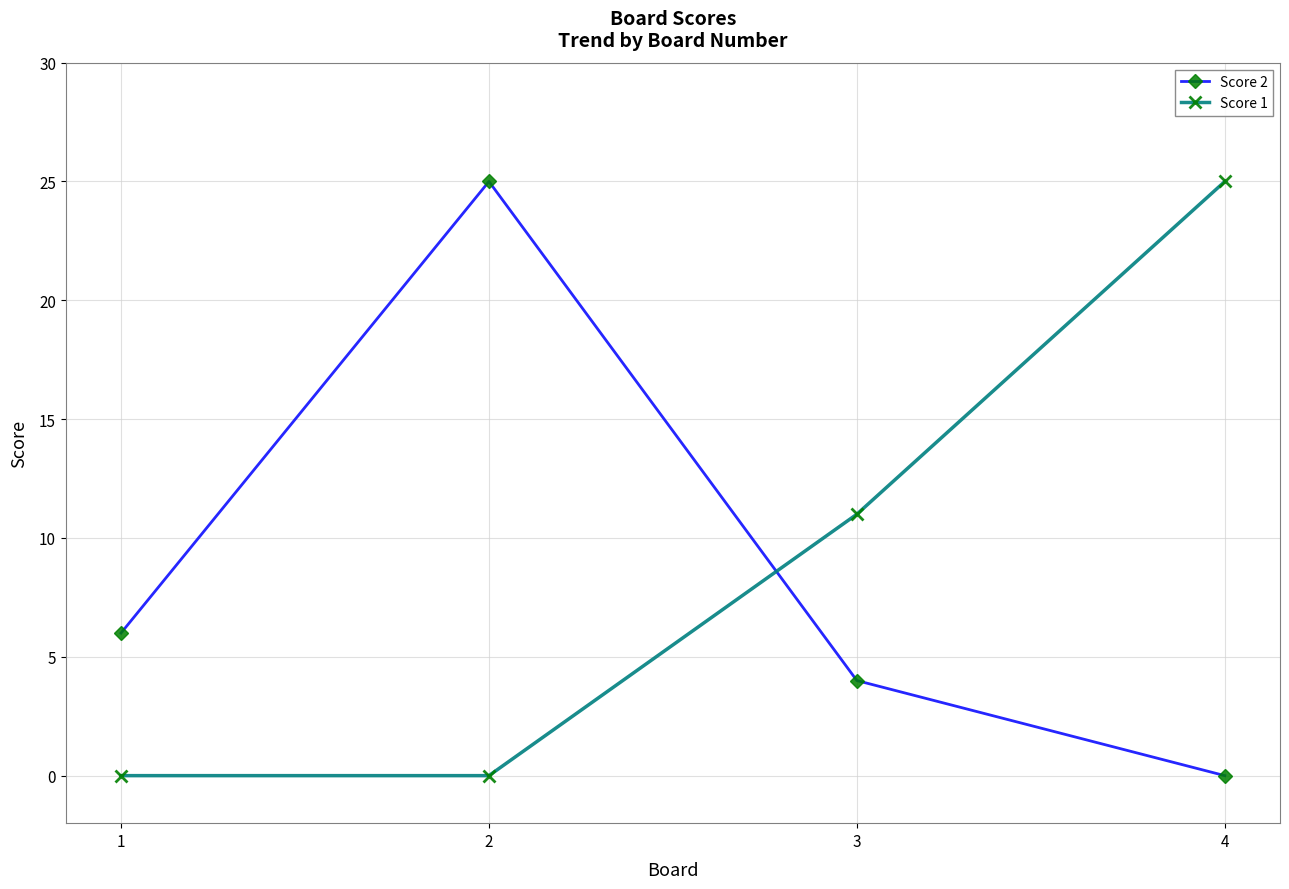

True or false: Score 1 has a value of 25 at 4.

True